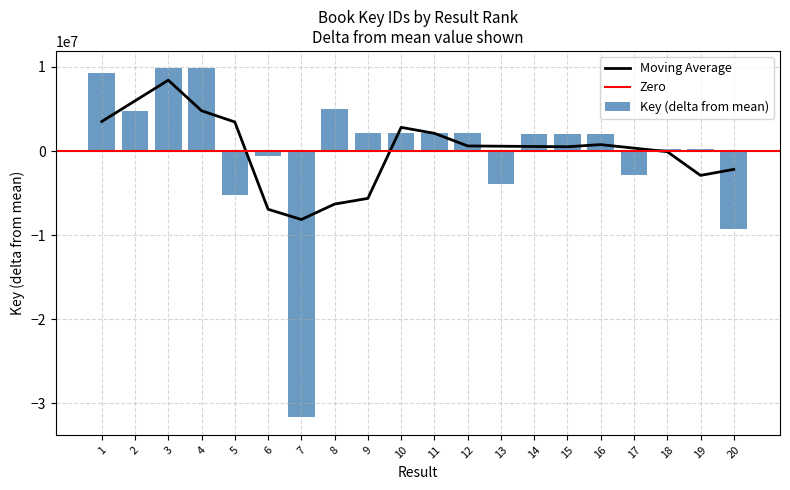

What is the value of the 13th bar from the left?

-3889128.6